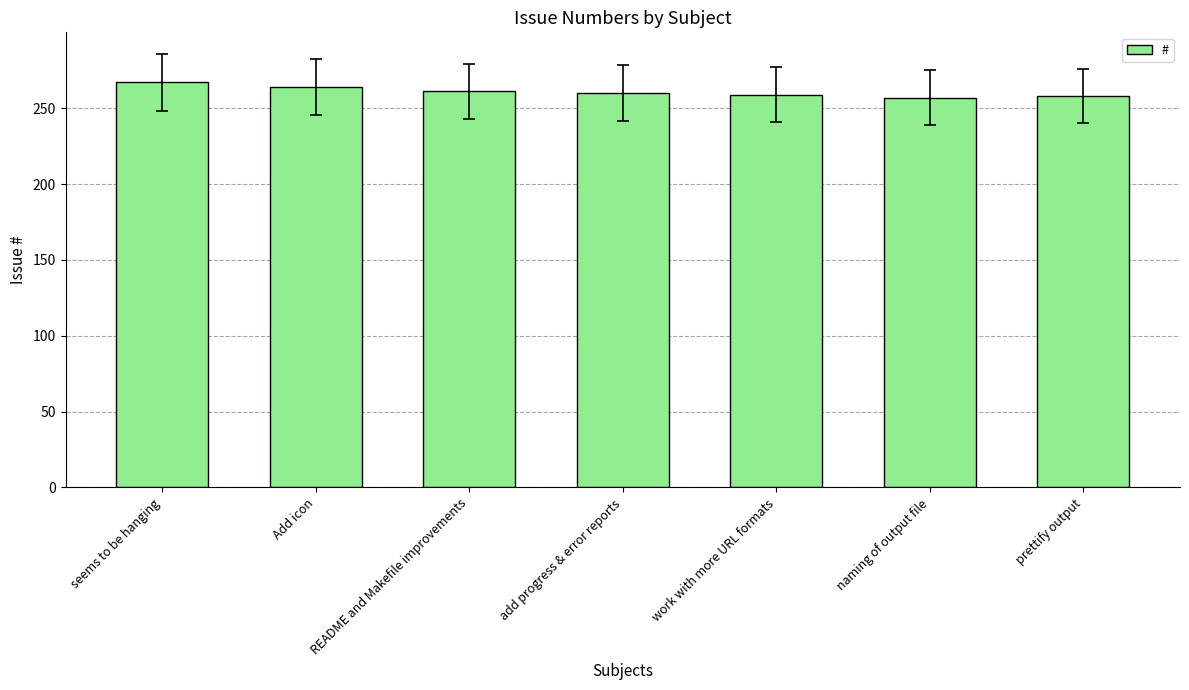

What is the minimum value shown in the chart?

257